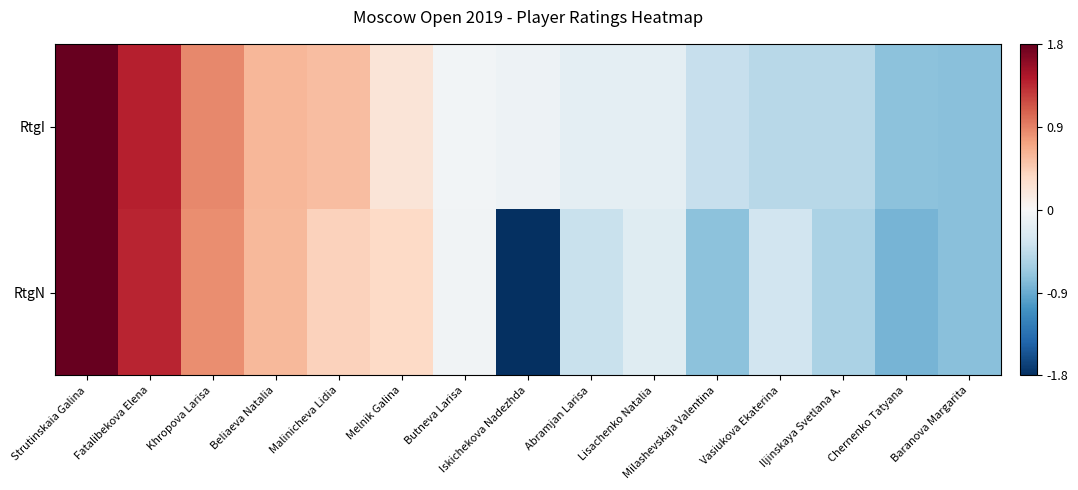

Between Strutinskaia Galina and Beliaeva Natalia, which series saw the biggest shift?

RtgN